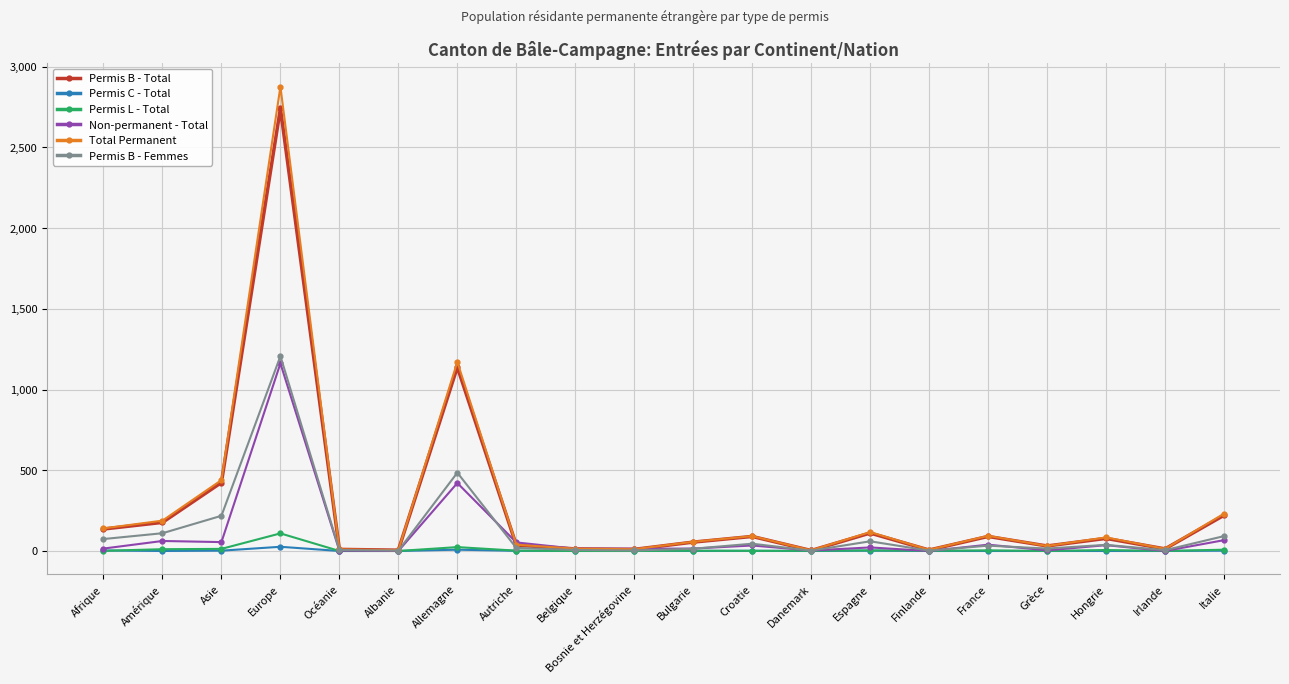

Where is the first local maximum for Permis B - Femmes?

Europe